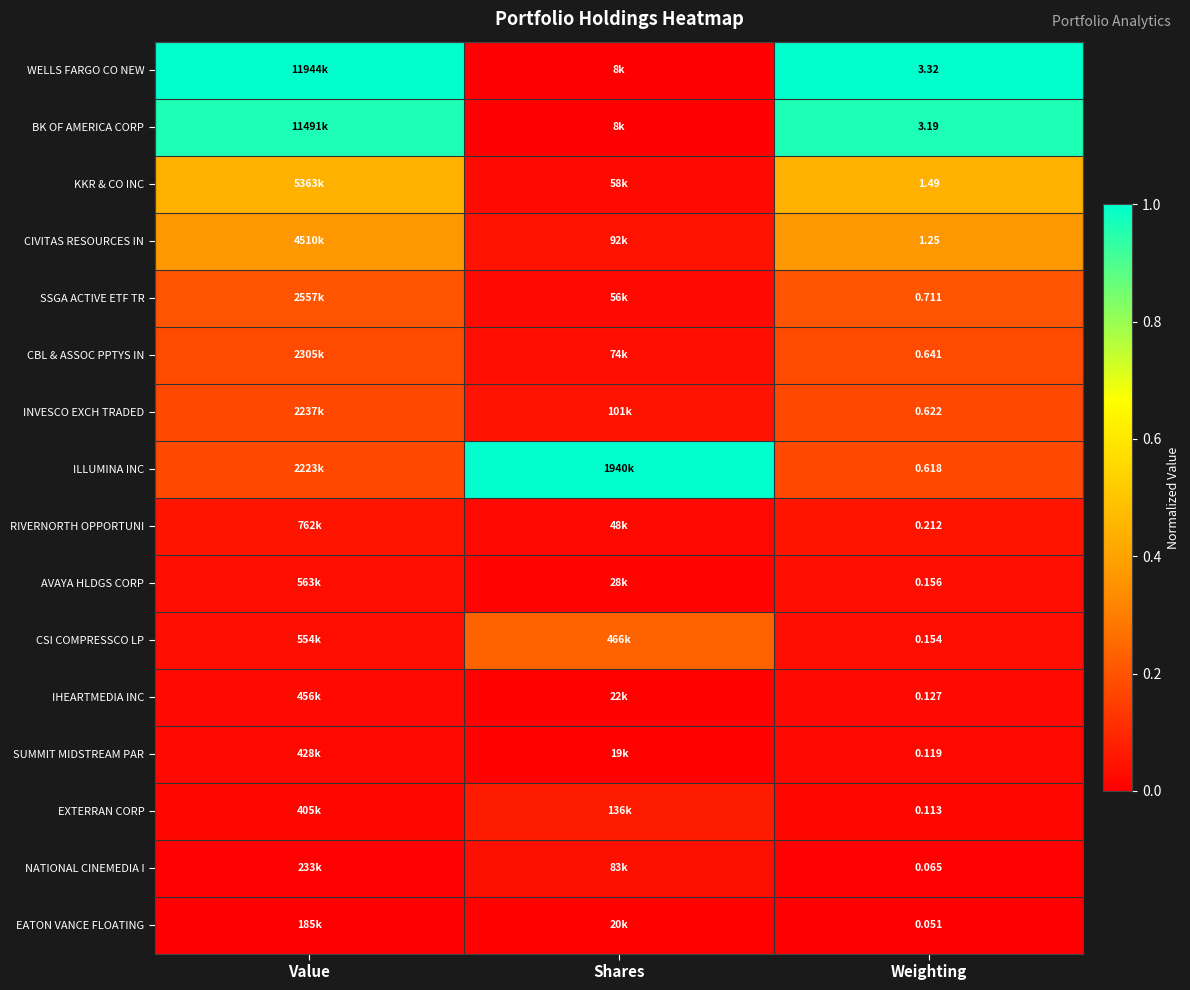

List the labels in order of INVESCO EXCH TRADED value, largest first.

Weighting, Value, Shares